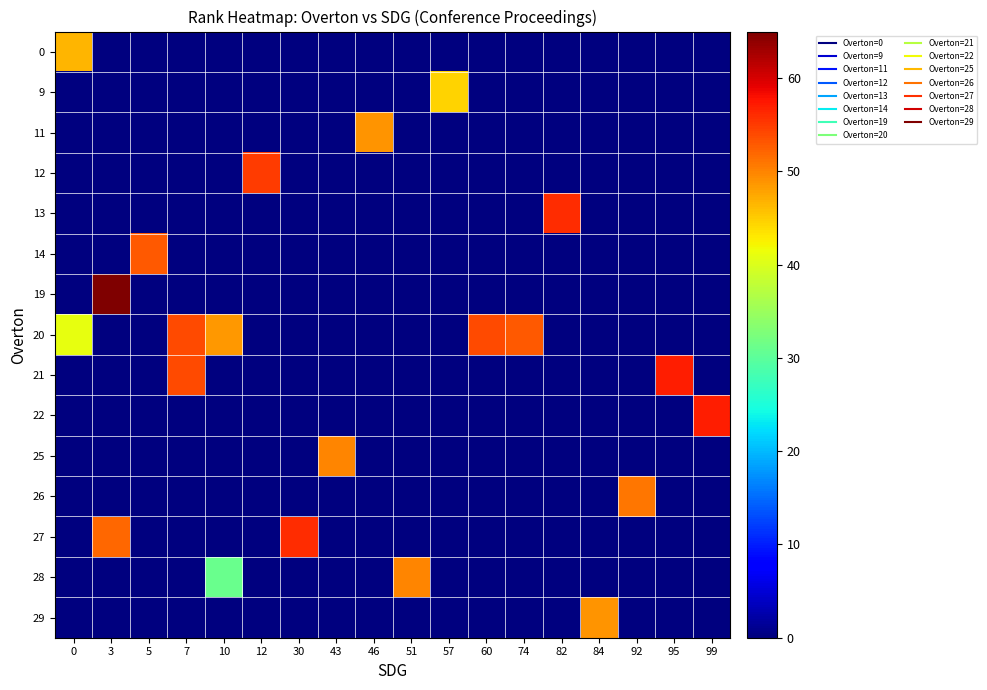

Reading left to right, list all the values displayed in this chart.

0: 0=46.5	3=0.0	5=0.0	7=0.0	10=0.0	12=0.0	30=0.0	43=0.0	46=0.0	51=0.0	57=0.0	60=0.0	74=0.0	82=0.0	84=0.0	92=0.0	95=0.0	99=0.0
9: 0=0.0	3=0.0	5=0.0	7=0.0	10=0.0	12=0.0	30=0.0	43=0.0	46=0.0	51=0.0	57=44.7	60=0.0	74=0.0	82=0.0	84=0.0	92=0.0	95=0.0	99=0.0
11: 0=0.0	3=0.0	5=0.0	7=0.0	10=0.0	12=0.0	30=0.0	43=0.0	46=49.0	51=0.0	57=0.0	60=0.0	74=0.0	82=0.0	84=0.0	92=0.0	95=0.0	99=0.0
12: 0=0.0	3=0.0	5=0.0	7=0.0	10=0.0	12=55.0	30=0.0	43=0.0	46=0.0	51=0.0	57=0.0	60=0.0	74=0.0	82=0.0	84=0.0	92=0.0	95=0.0	99=0.0
13: 0=0.0	3=0.0	5=0.0	7=0.0	10=0.0	12=0.0	30=0.0	43=0.0	46=0.0	51=0.0	57=0.0	60=0.0	74=0.0	82=56.0	84=0.0	92=0.0	95=0.0	99=0.0
14: 0=0.0	3=0.0	5=53.0	7=0.0	10=0.0	12=0.0	30=0.0	43=0.0	46=0.0	51=0.0	57=0.0	60=0.0	74=0.0	82=0.0	84=0.0	92=0.0	95=0.0	99=0.0
19: 0=0.0	3=65.0	5=0.0	7=0.0	10=0.0	12=0.0	30=0.0	43=0.0	46=0.0	51=0.0	57=0.0	60=0.0	74=0.0	82=0.0	84=0.0	92=0.0	95=0.0	99=0.0
20: 0=41.0	3=0.0	5=0.0	7=54.0	10=48.5	12=0.0	30=0.0	43=0.0	46=0.0	51=0.0	57=0.0	60=54.0	74=53.0	82=0.0	84=0.0	92=0.0	95=0.0	99=0.0
21: 0=0.0	3=0.0	5=0.0	7=54.0	10=0.0	12=0.0	30=0.0	43=0.0	46=0.0	51=0.0	57=0.0	60=0.0	74=0.0	82=0.0	84=0.0	92=0.0	95=57.0	99=0.0
22: 0=0.0	3=0.0	5=0.0	7=0.0	10=0.0	12=0.0	30=0.0	43=0.0	46=0.0	51=0.0	57=0.0	60=0.0	74=0.0	82=0.0	84=0.0	92=0.0	95=0.0	99=57.0
25: 0=0.0	3=0.0	5=0.0	7=0.0	10=0.0	12=0.0	30=0.0	43=50.0	46=0.0	51=0.0	57=0.0	60=0.0	74=0.0	82=0.0	84=0.0	92=0.0	95=0.0	99=0.0
26: 0=0.0	3=0.0	5=0.0	7=0.0	10=0.0	12=0.0	30=0.0	43=0.0	46=0.0	51=0.0	57=0.0	60=0.0	74=0.0	82=0.0	84=0.0	92=51.0	95=0.0	99=0.0
27: 0=0.0	3=52.0	5=0.0	7=0.0	10=0.0	12=0.0	30=56.0	43=0.0	46=0.0	51=0.0	57=0.0	60=0.0	74=0.0	82=0.0	84=0.0	92=0.0	95=0.0	99=0.0
28: 0=0.0	3=0.0	5=0.0	7=0.0	10=31.0	12=0.0	30=0.0	43=0.0	46=0.0	51=50.0	57=0.0	60=0.0	74=0.0	82=0.0	84=0.0	92=0.0	95=0.0	99=0.0
29: 0=0.0	3=0.0	5=0.0	7=0.0	10=0.0	12=0.0	30=0.0	43=0.0	46=0.0	51=0.0	57=0.0	60=0.0	74=0.0	82=0.0	84=49.0	92=0.0	95=0.0	99=0.0